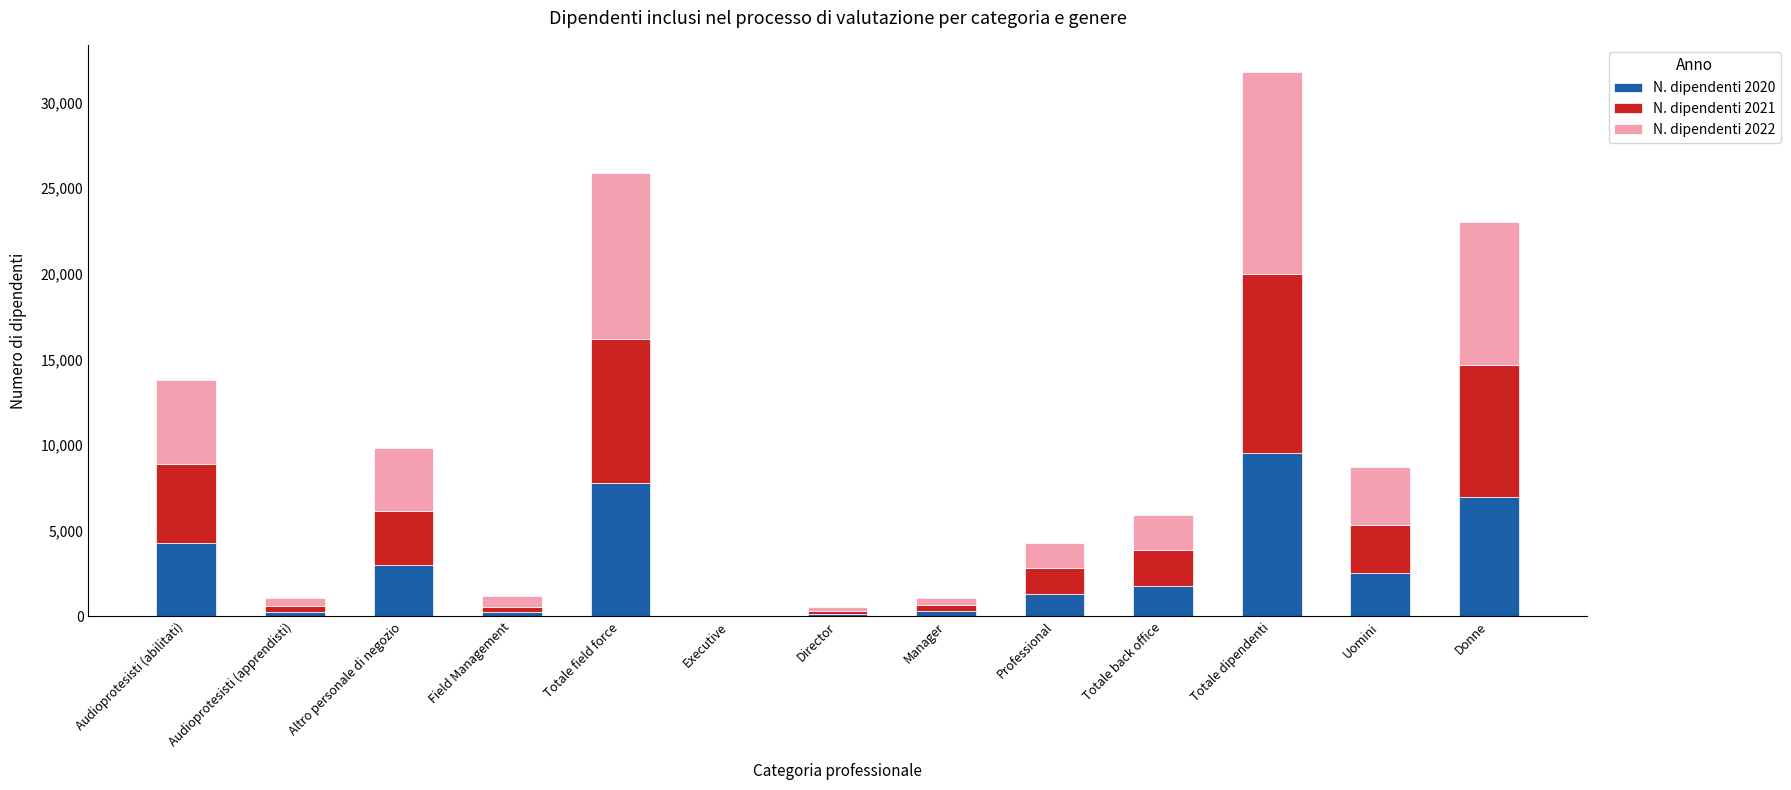

Which category has the highest value in the N. dipendenti 2020 series?

Totale dipendenti